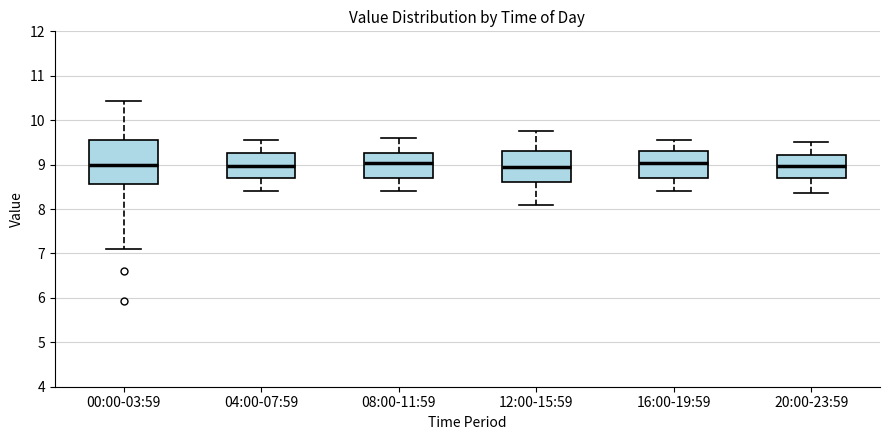

Where is the upper edge of the box for 08:00-11:59 on the y-axis? The values are not printed on the chart, so give them approximately, as read against the axis.

9.3